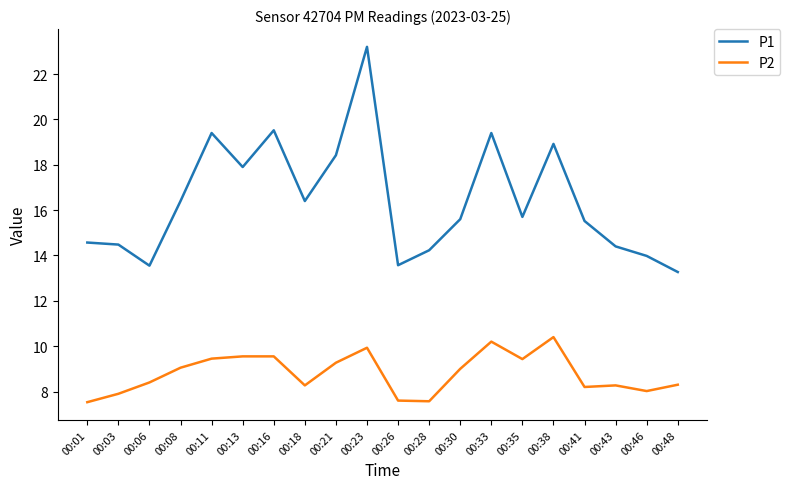

Which series has the widest spread of values?

P1